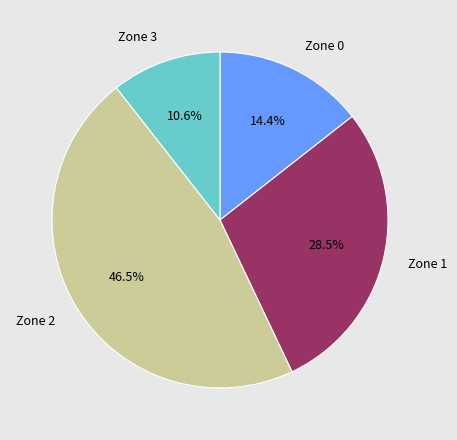

Between Zone 1 and Zone 3, which is larger?

Zone 1